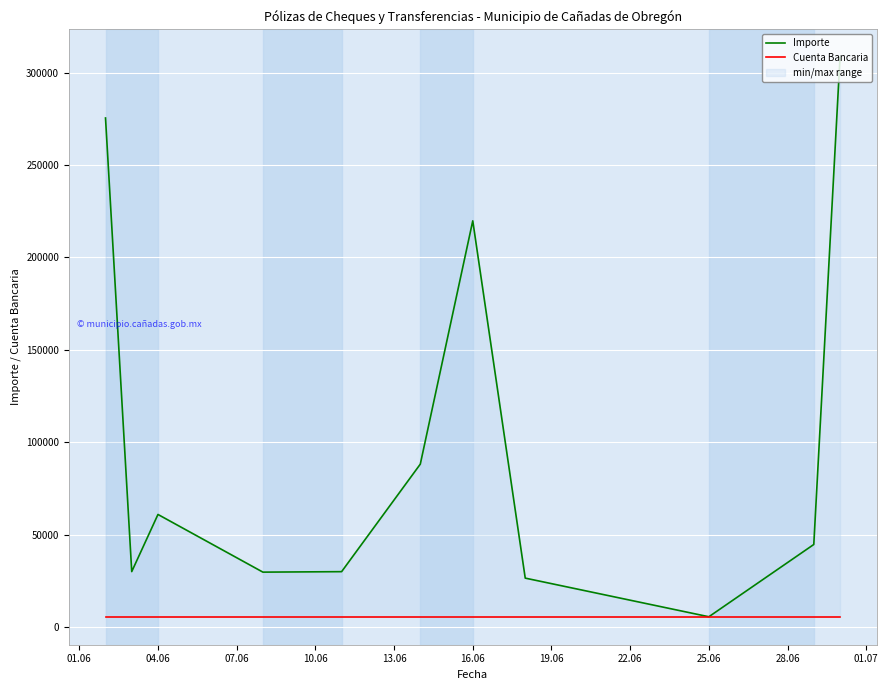

How many lines are shown in the chart?

2